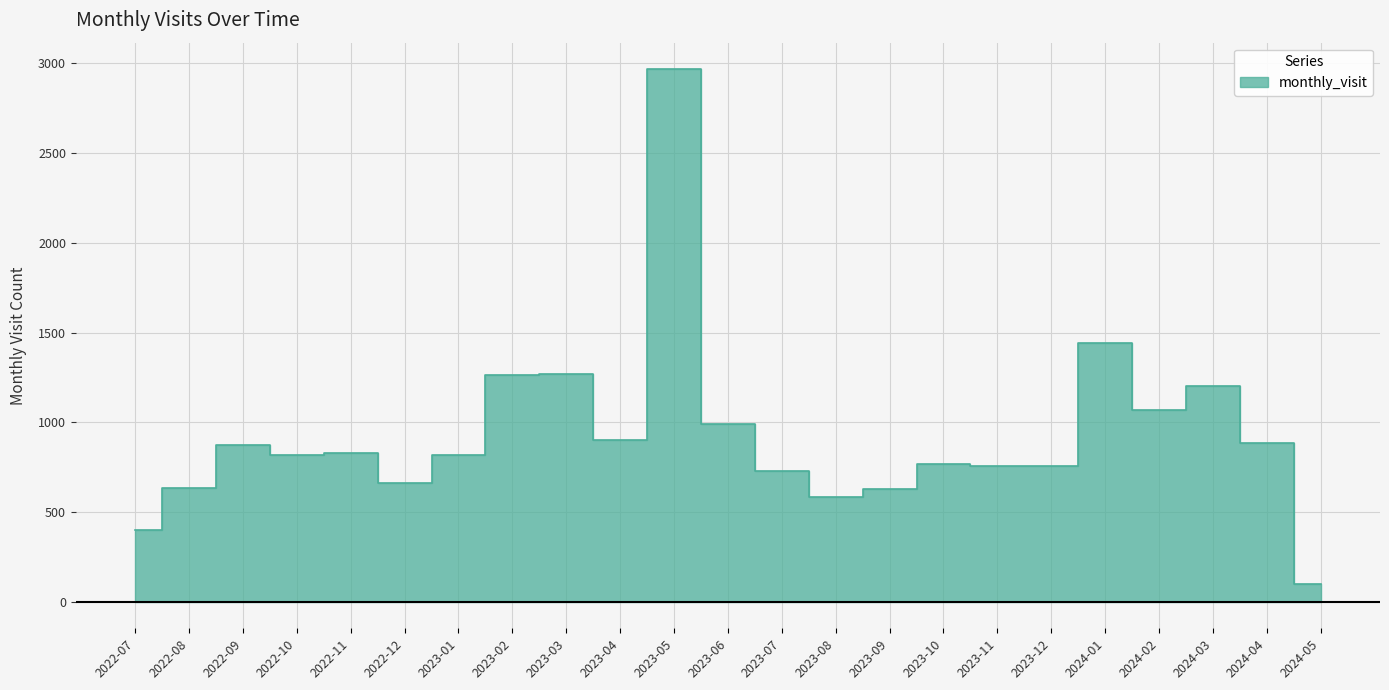

At which category does the chart reach its minimum across all series?

2024-05